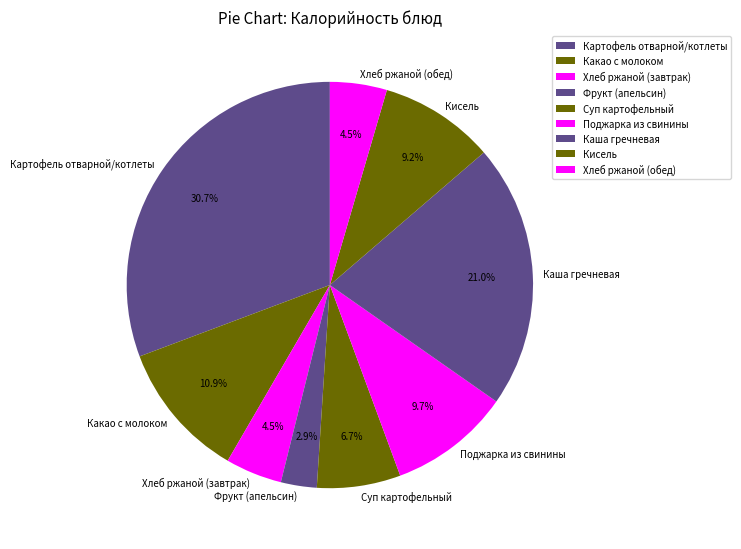

What portion of the pie excludes Картофель отварной/котлеты?

69.3%